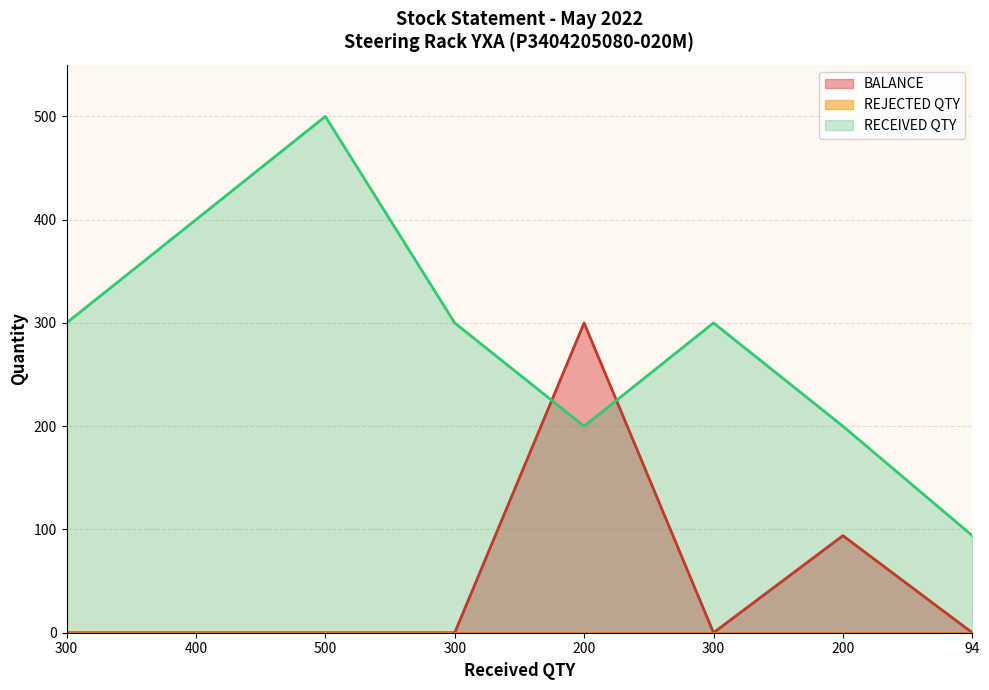

Count the values in the range 0 to 94.

7